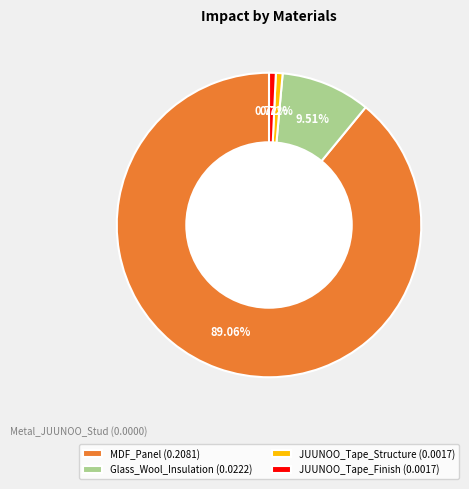

Does any single category account for the majority?

Yes